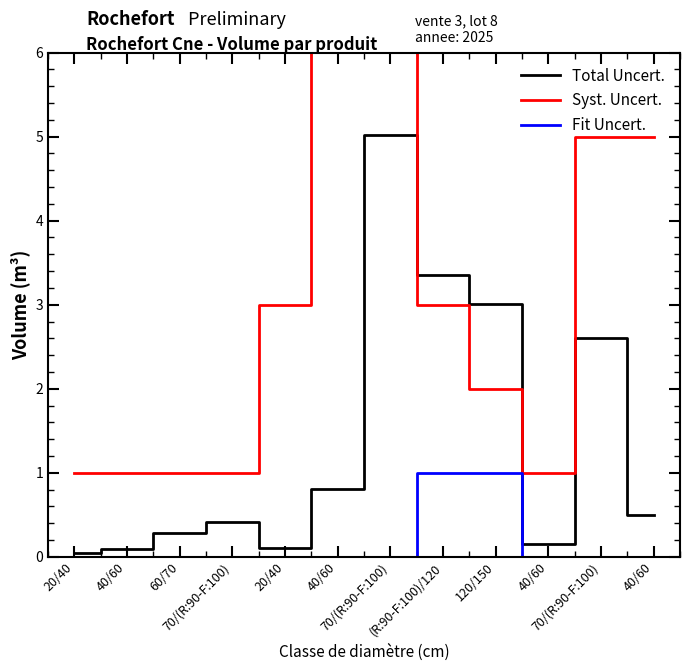

What is the greatest value displayed?

9.0